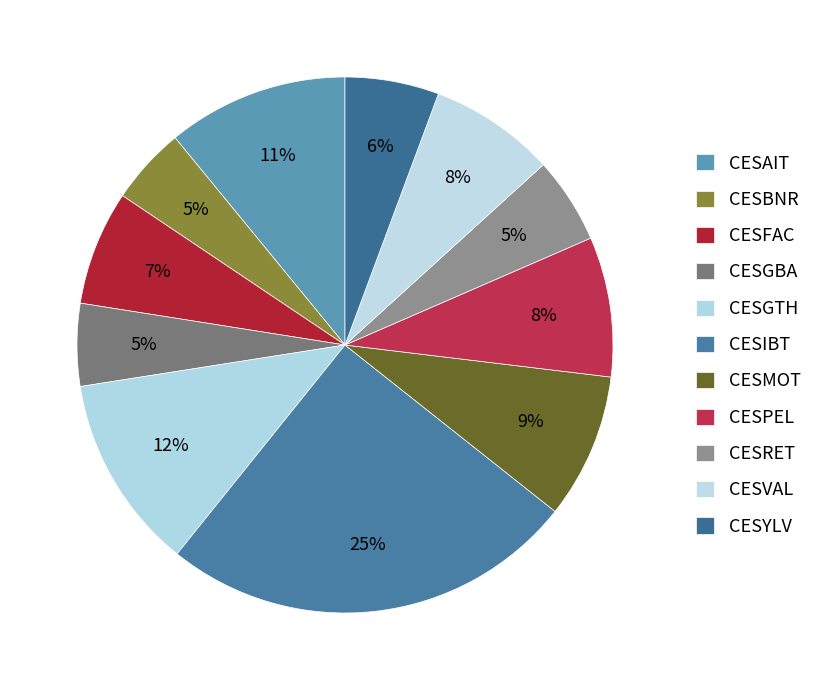

Does CESMOT represent more than half of the total?

No